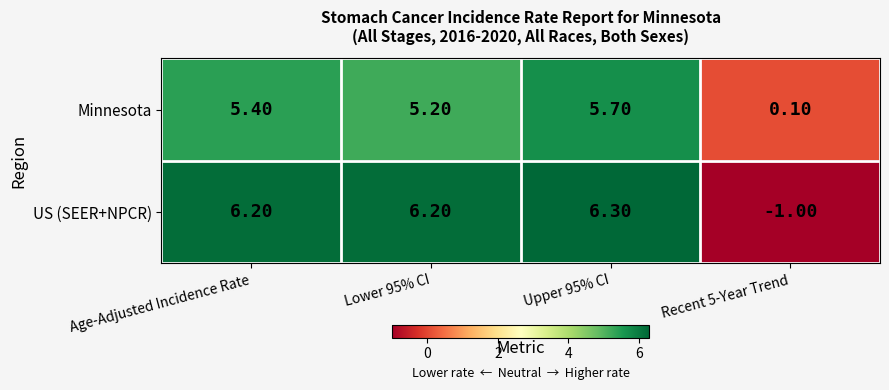

At which category does the chart reach its peak across all series?

Upper 95% CI